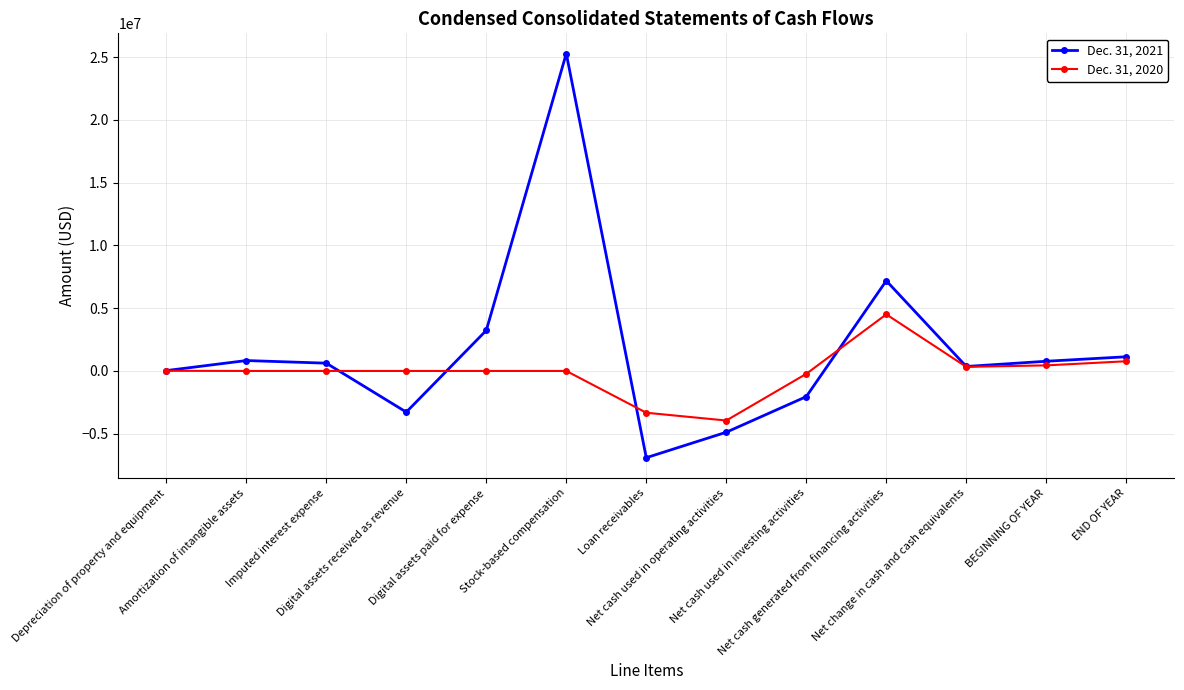

At END OF YEAR, list the series in order from smallest to largest.

Dec. 31, 2020, Dec. 31, 2021